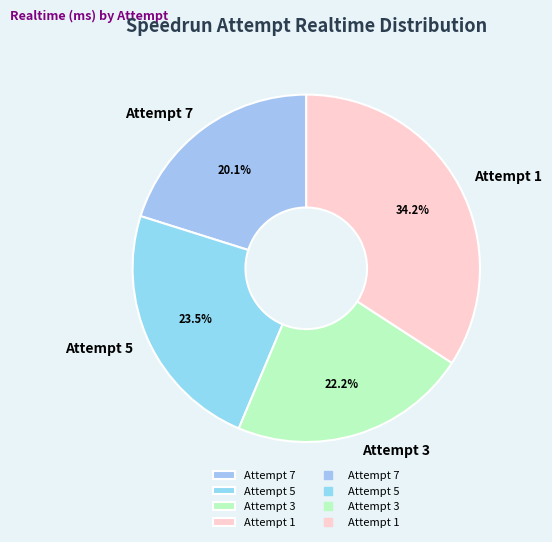

What is the ratio of the value at Attempt 3 to the value at Attempt 7?

1.1